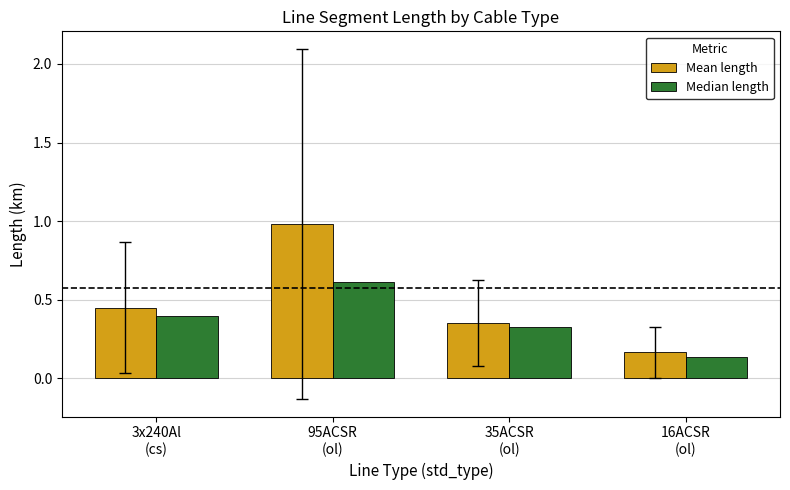

Rank the series at 16ACSR
(ol) from lowest to highest value.

Median length, Mean length